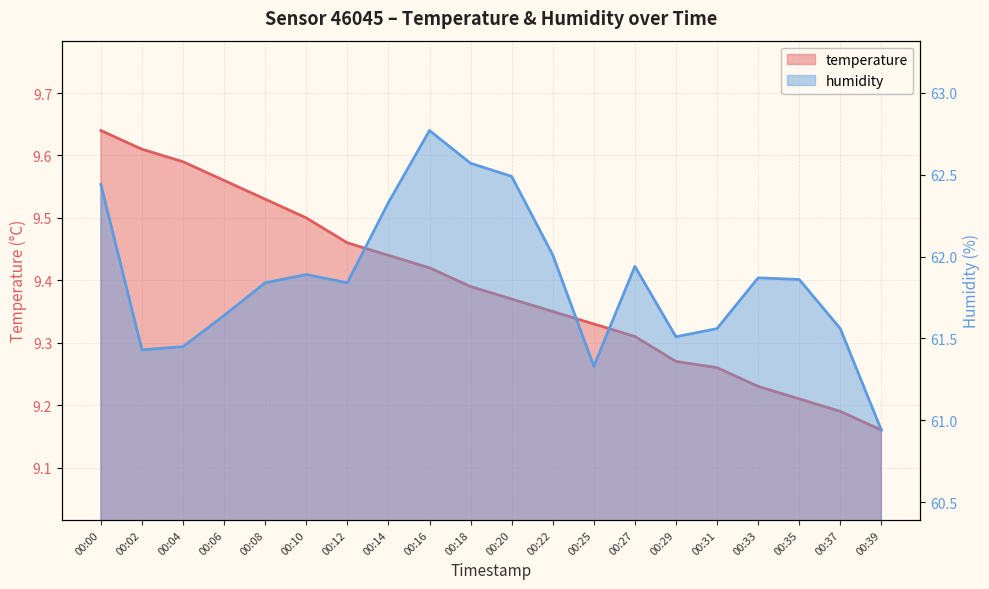

Is it true that humidity equals 12.4 at 00:31?

False